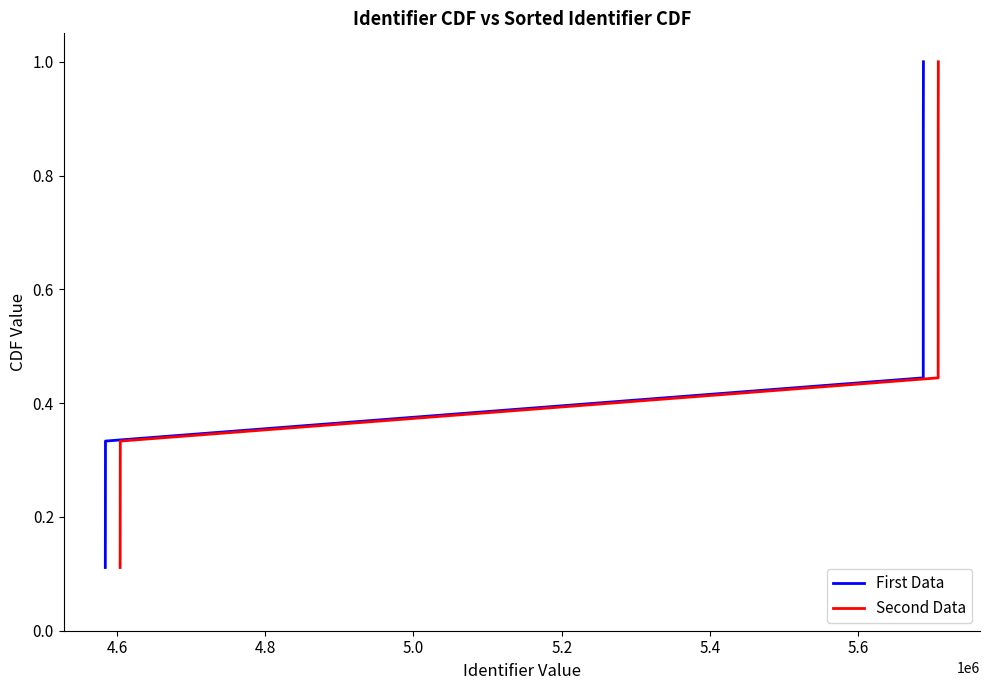

How many lines are shown in the chart?

2